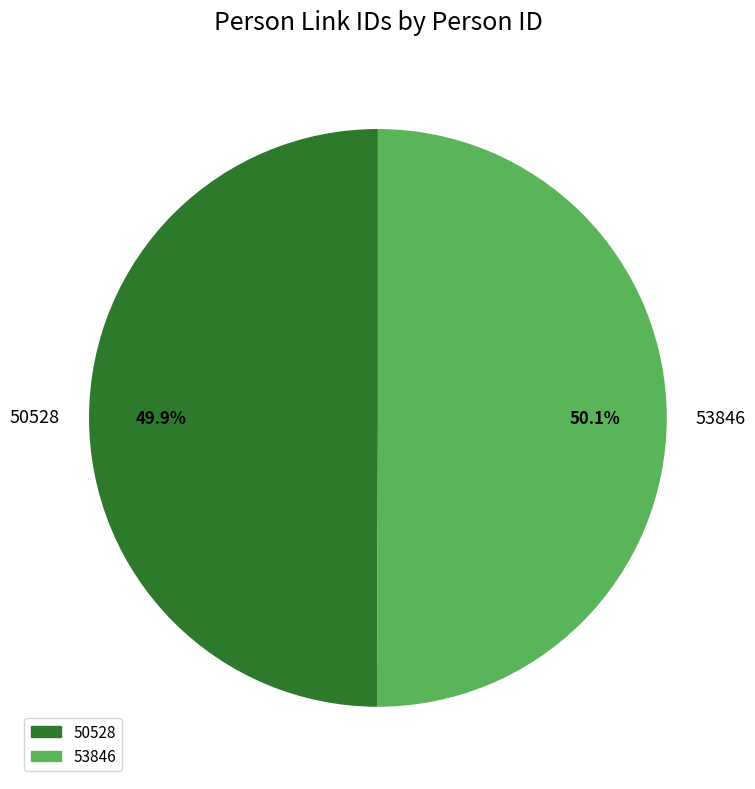

How many slices are in this pie chart?

2